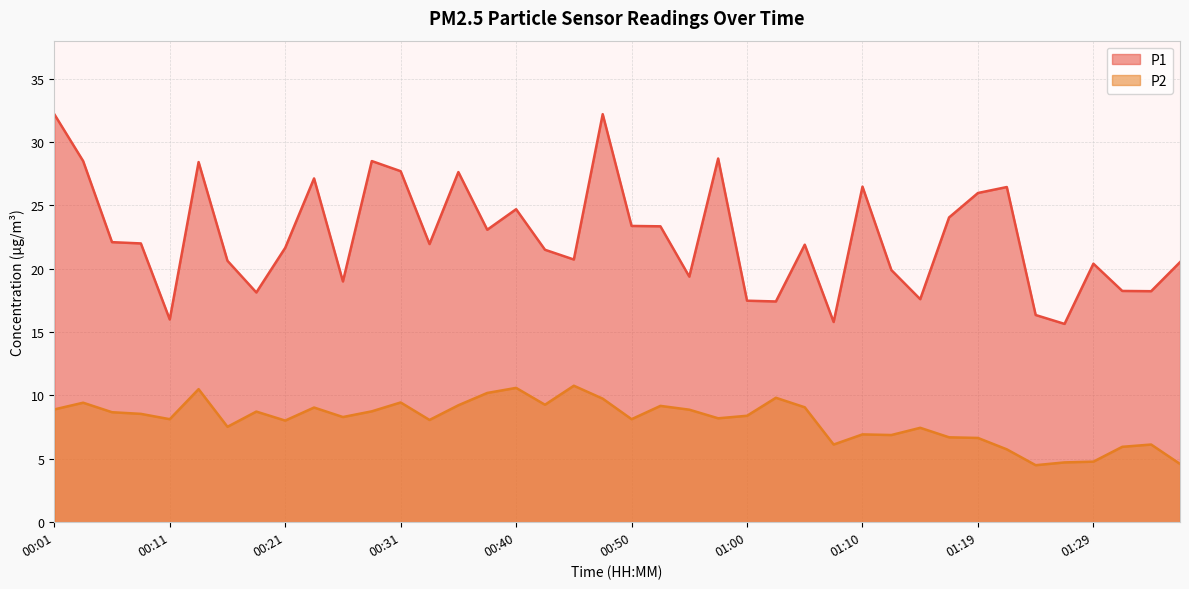

At which label is P2 closest to 7?

01:10